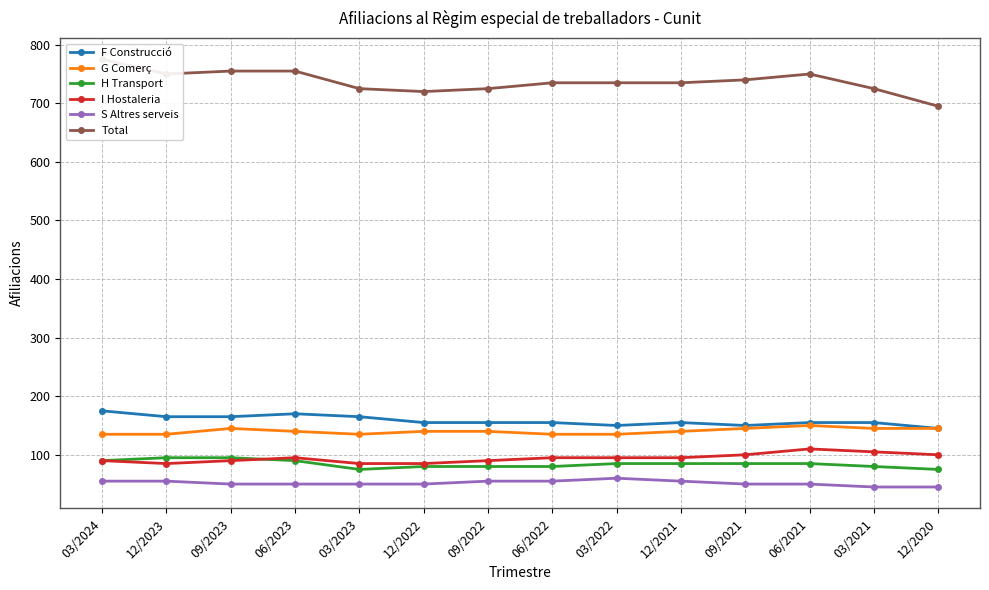

Reading left to right, list all the values displayed in this chart.

F Construcció: 175	165	165	170	165	155	155	155	150	155	150	155	155	145
G Comerç: 135	135	145	140	135	140	140	135	135	140	145	150	145	145
H Transport: 90	95	95	90	75	80	80	80	85	85	85	85	80	75
I Hostaleria: 90	85	90	95	85	85	90	95	95	95	100	110	105	100
S Altres serveis: 55	55	50	50	50	50	55	55	60	55	50	50	45	45
Total: 775	750	755	755	725	720	725	735	735	735	740	750	725	695